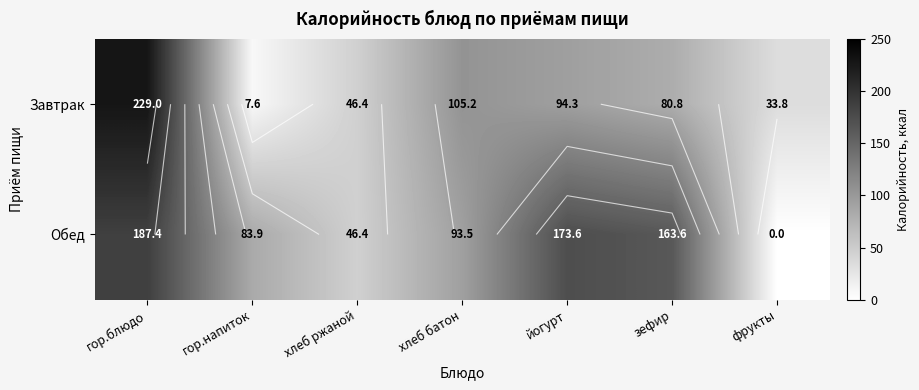

At which label does Завтрак first exceed 80?

гор.блюдо